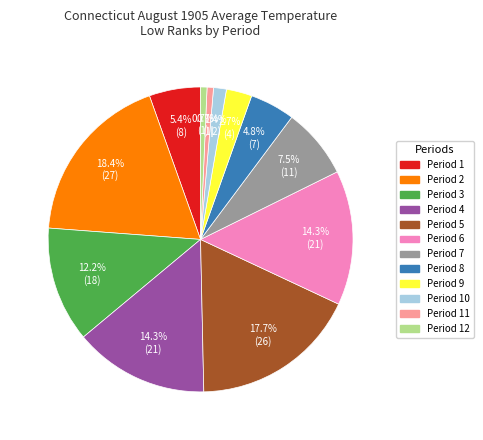

Is there a majority slice in this chart?

No